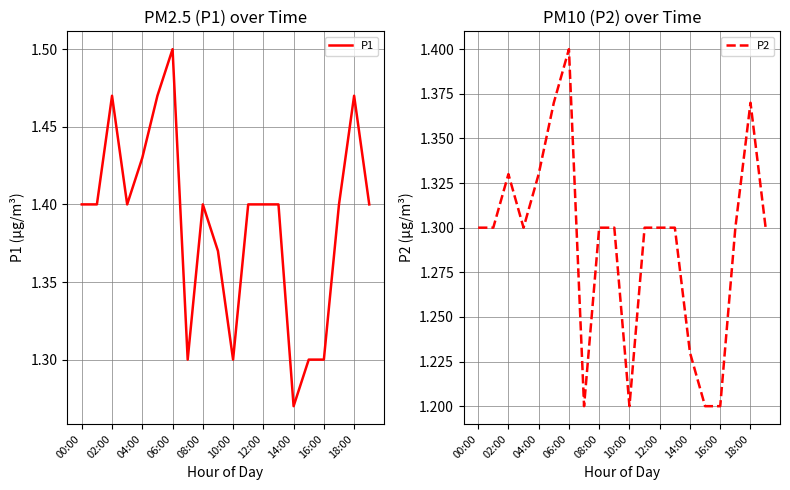

True or false: P1 has a value of 1.4 at 08:00.

True